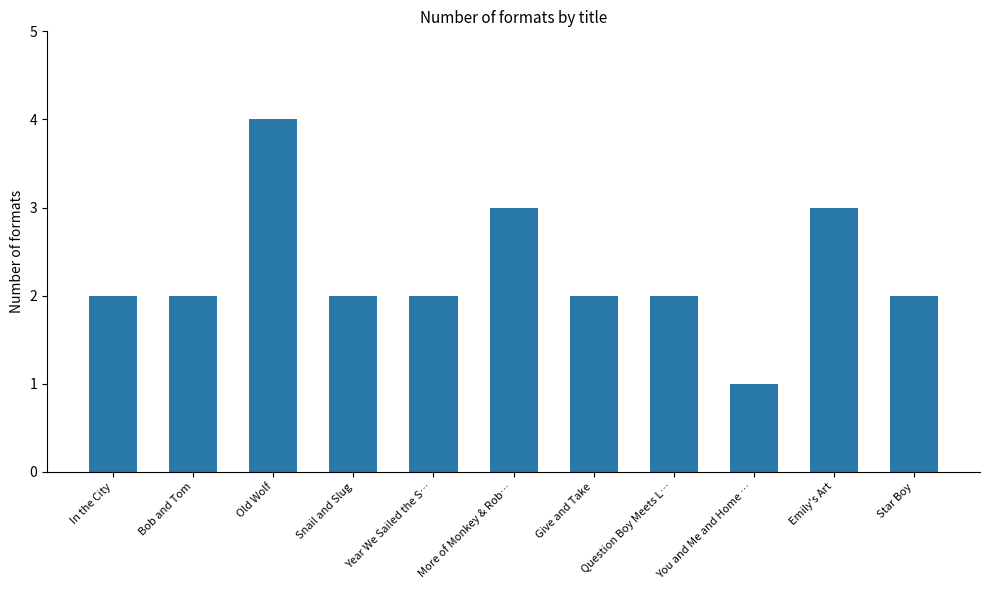

At which category does the chart reach its minimum across all series?

You and Me and Home …